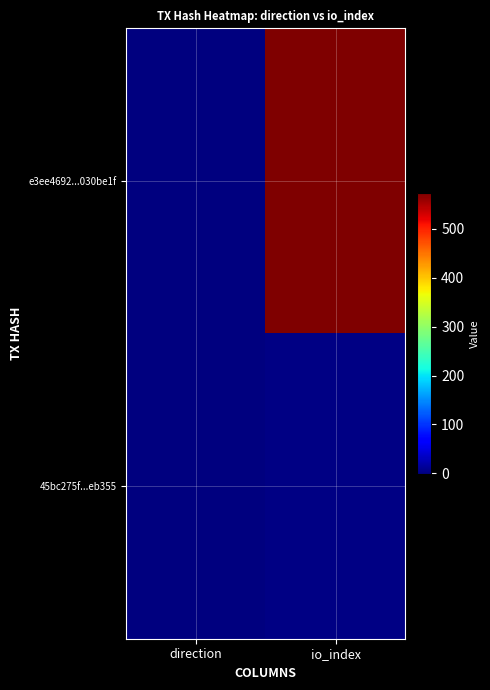

Which series has the largest total across all categories?

e3ee4692...030be1f